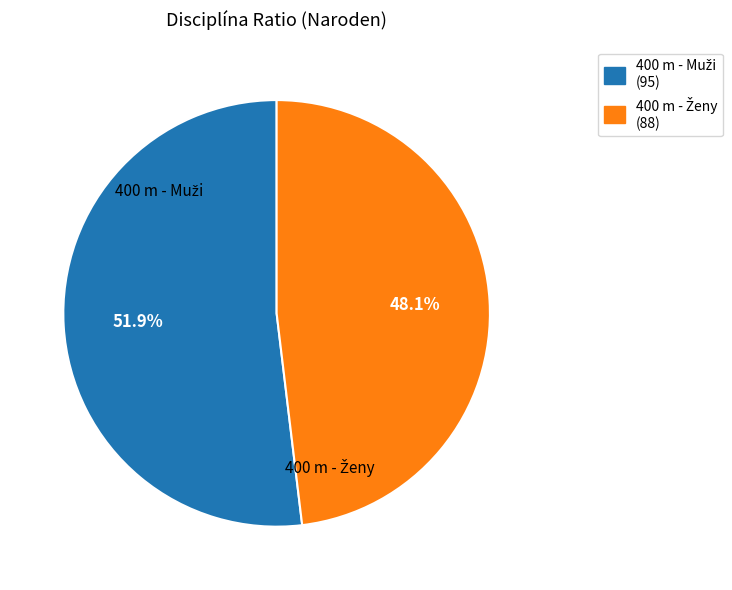

Is there any slice that represents more than half of the pie?

Yes